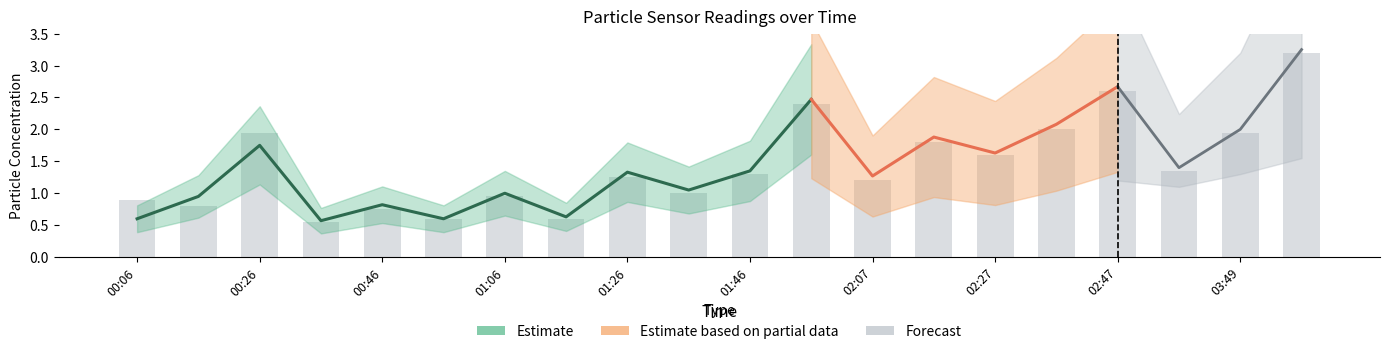

Reading right to left, extract all data points from this chart.

3.2	1.9	1.4	2.6	2.0	1.6	1.8	1.2	2.4	1.3	1.0	1.2	0.6	0.9	0.6	0.8	0.6	1.9	0.8	0.9